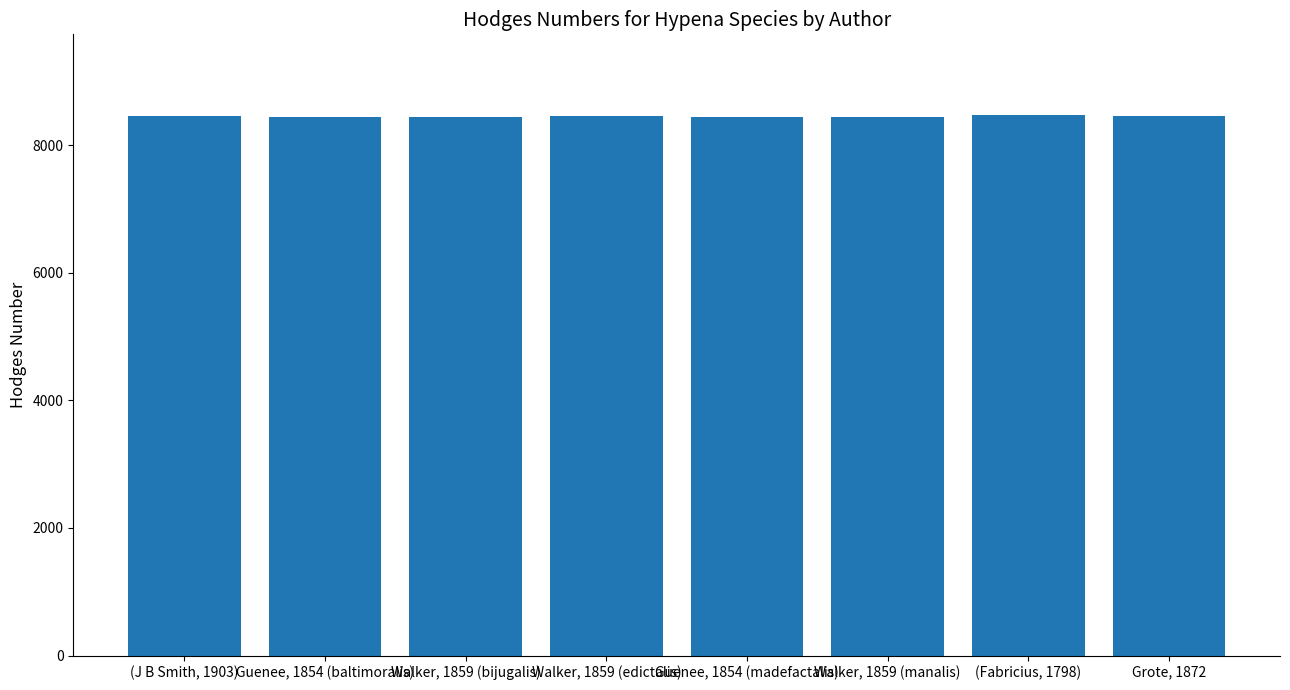

What is the smallest value displayed?

8441